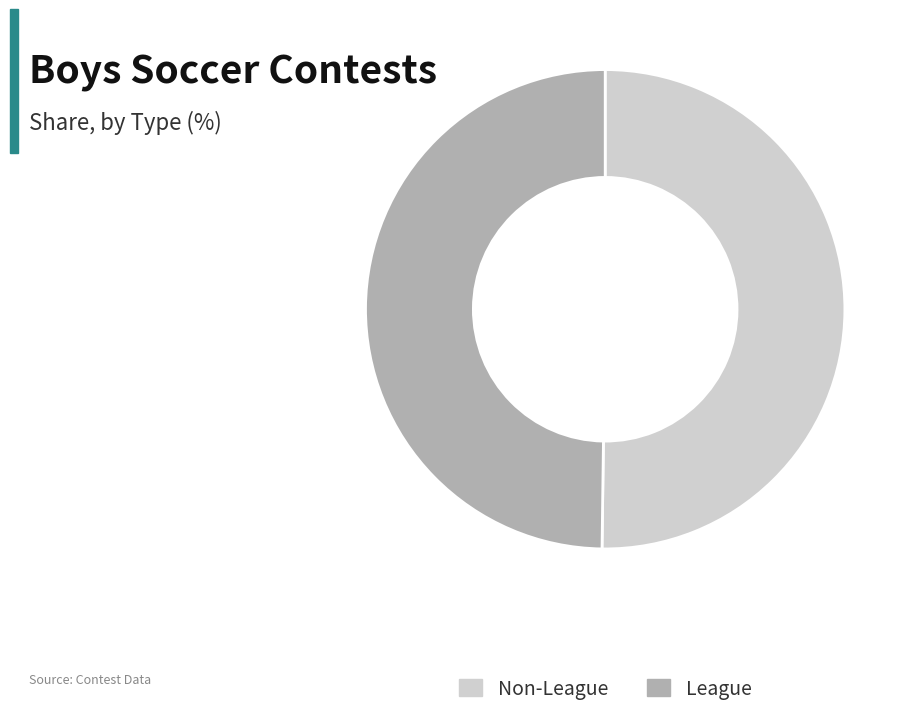

Is it true that Non-League is 50% of the pie?

True